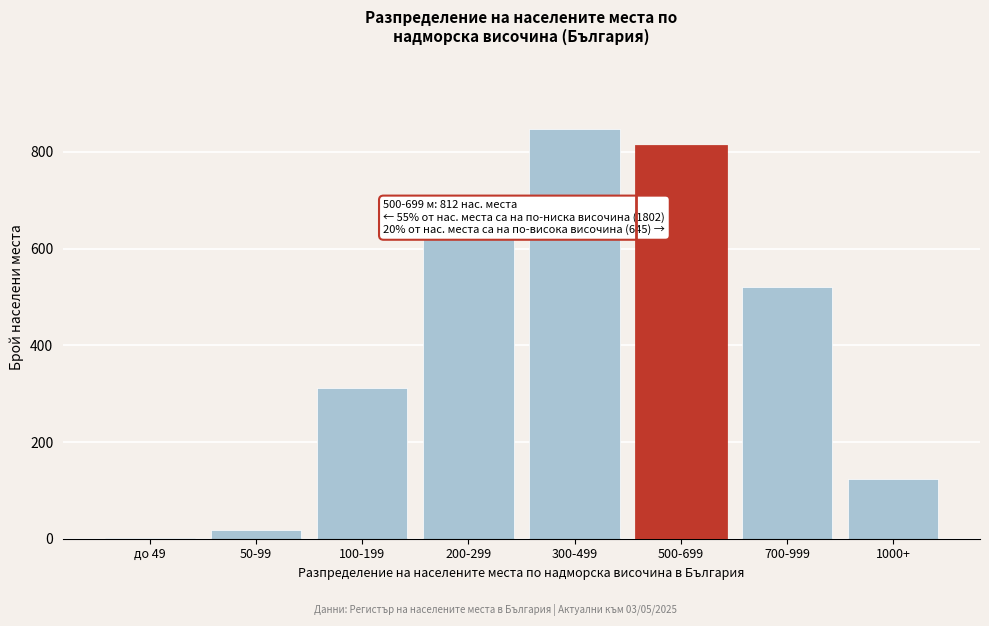

Reading left to right, extract all data points from this chart.

до 49=2	50-99=18	100-199=312	200-299=623	300-499=847	500-699=812	700-999=521	1000+=124